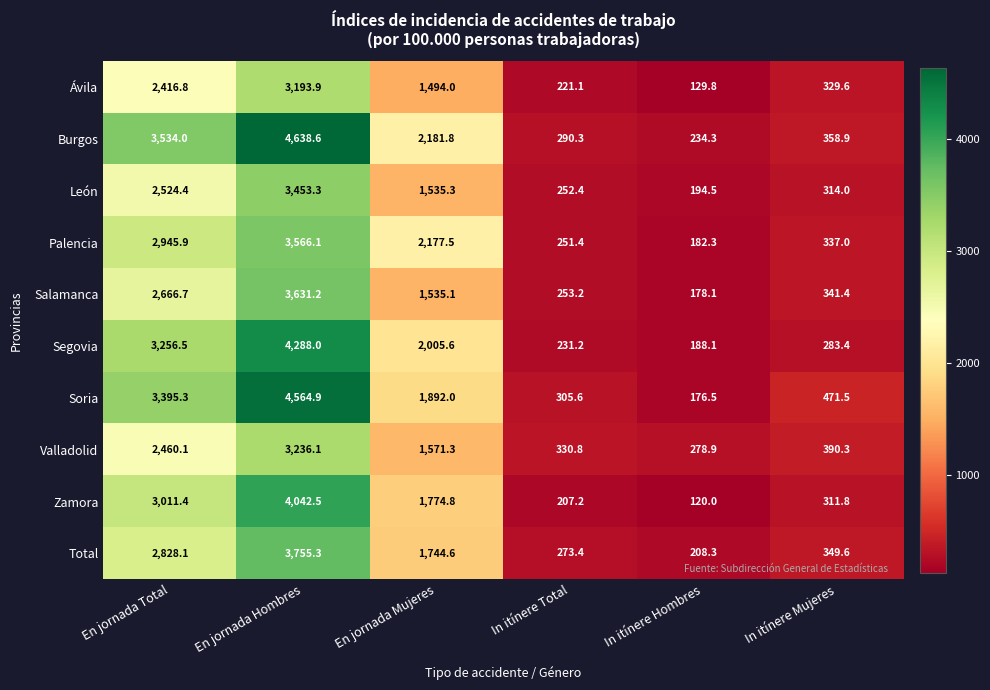

True or false: Burgos has a value of 234.3 at In itínere Hombres.

True